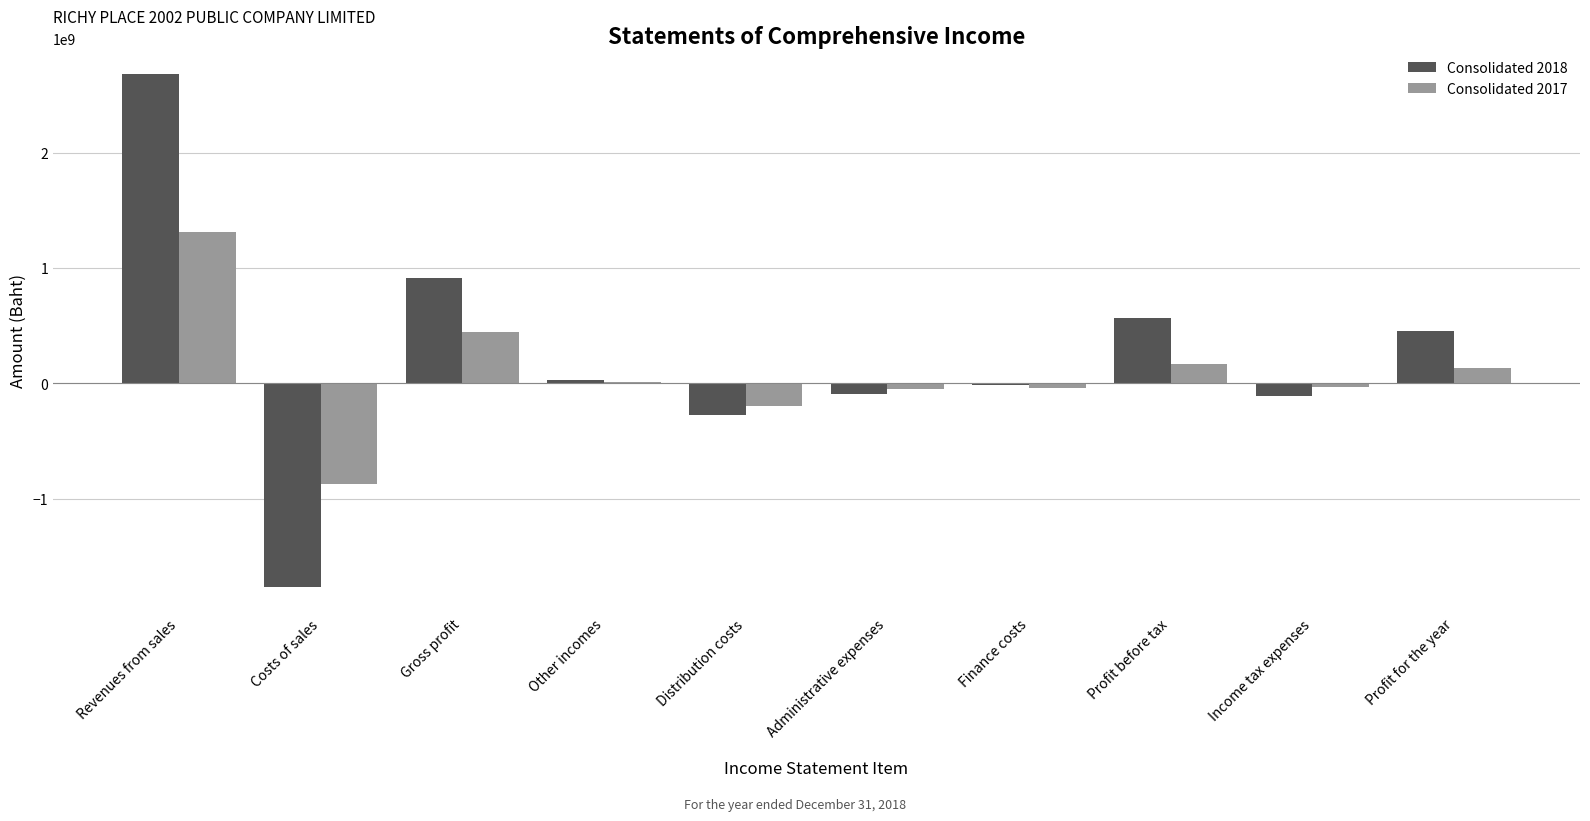

Is it true that Consolidated 2018 equals 915876920 at Gross profit?

True